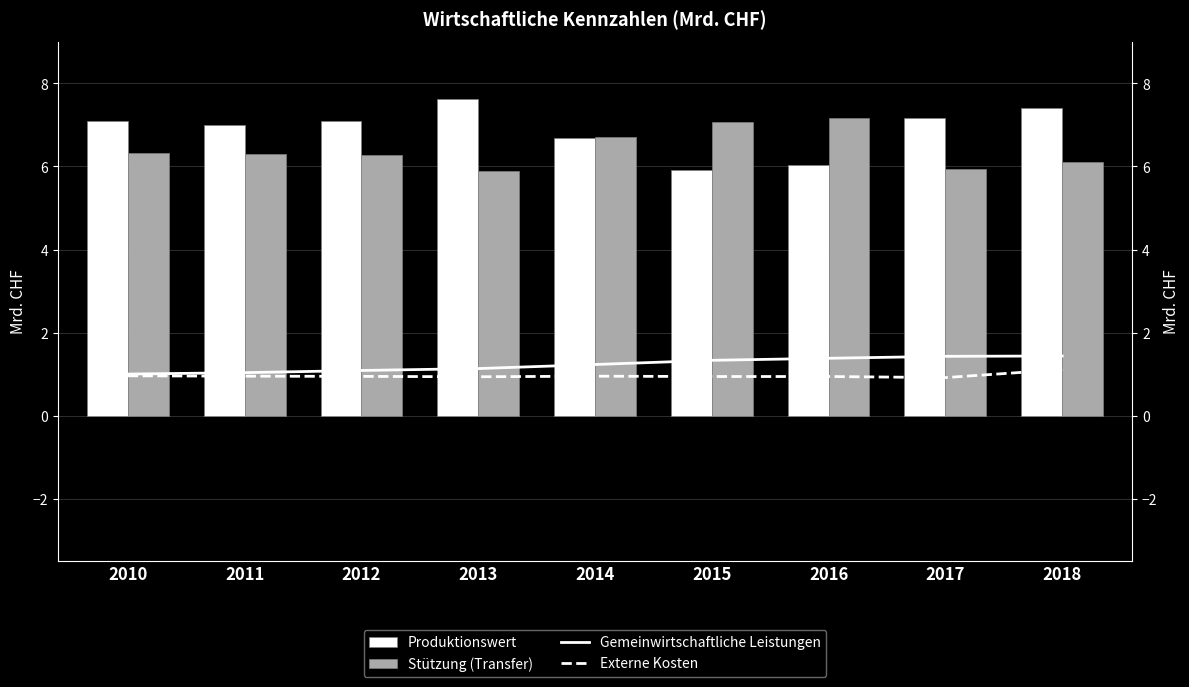

Is the value of Gemeinwirtschaftliche Leistungen at 2016 greater than the value of Externe Kosten at 2010?

Yes